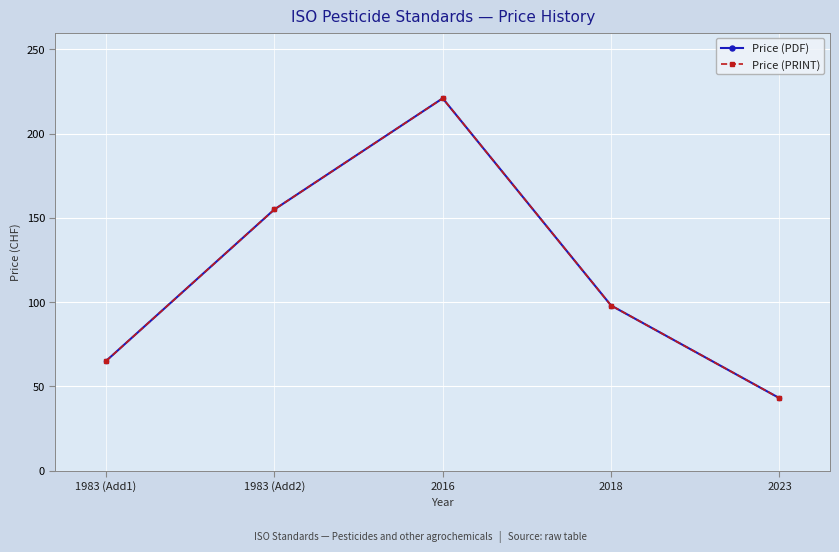

At which label is Price (PDF) closest to 132?

1983 (Add2)